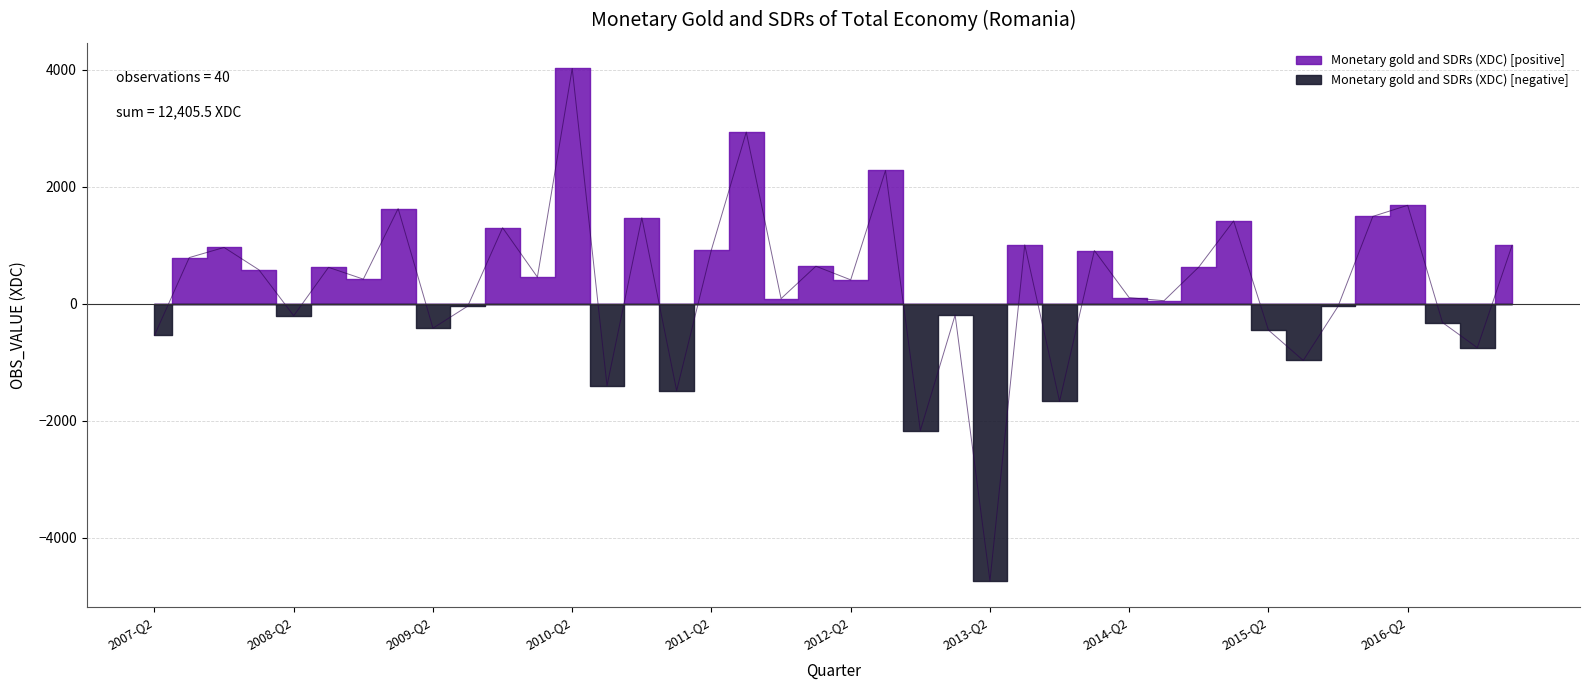

What is the label of the 3rd point from the right?

2016-Q3